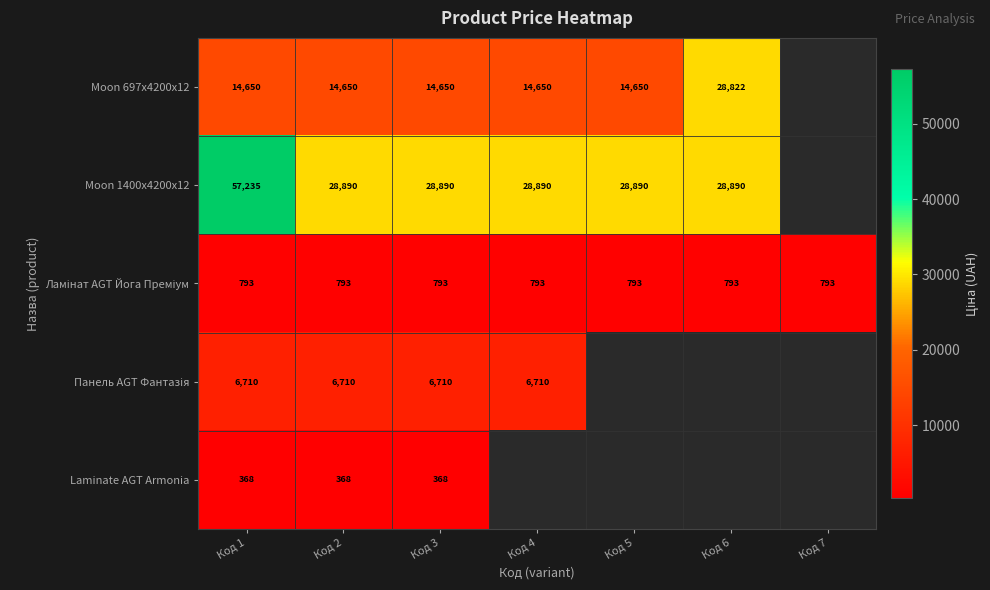

Is it true that Moon 697x4200x12 equals 20526.1 at Код 5?

False